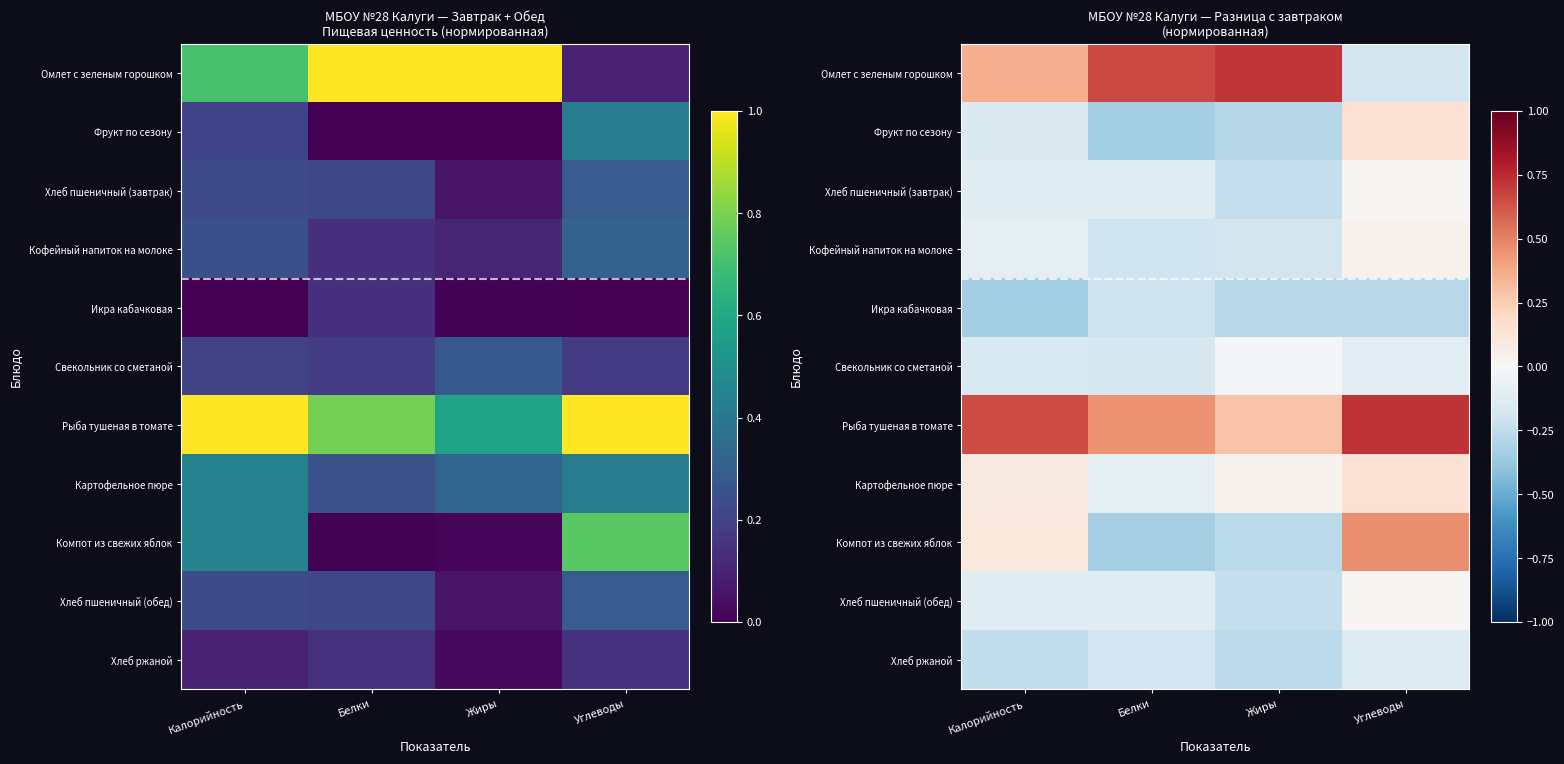

Is it true that Картофельное пюре equals 0.0 at Жиры?

False